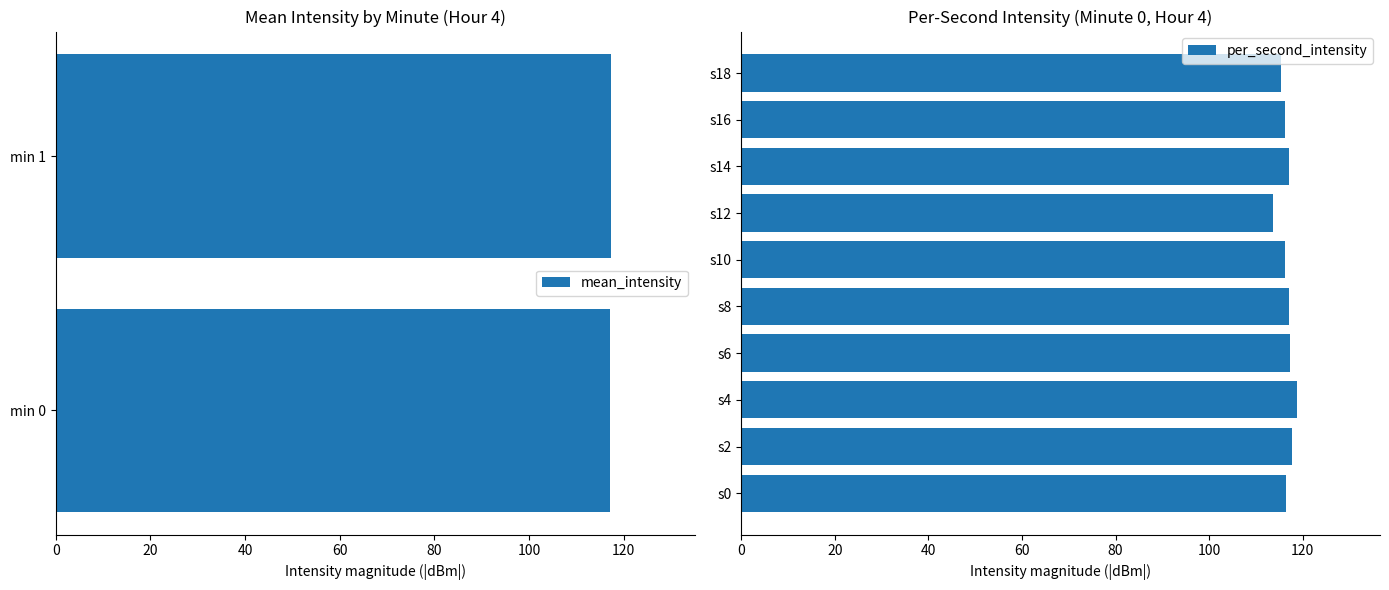

The value of mean_intensity at min 1 is 186.8. True or false?

False